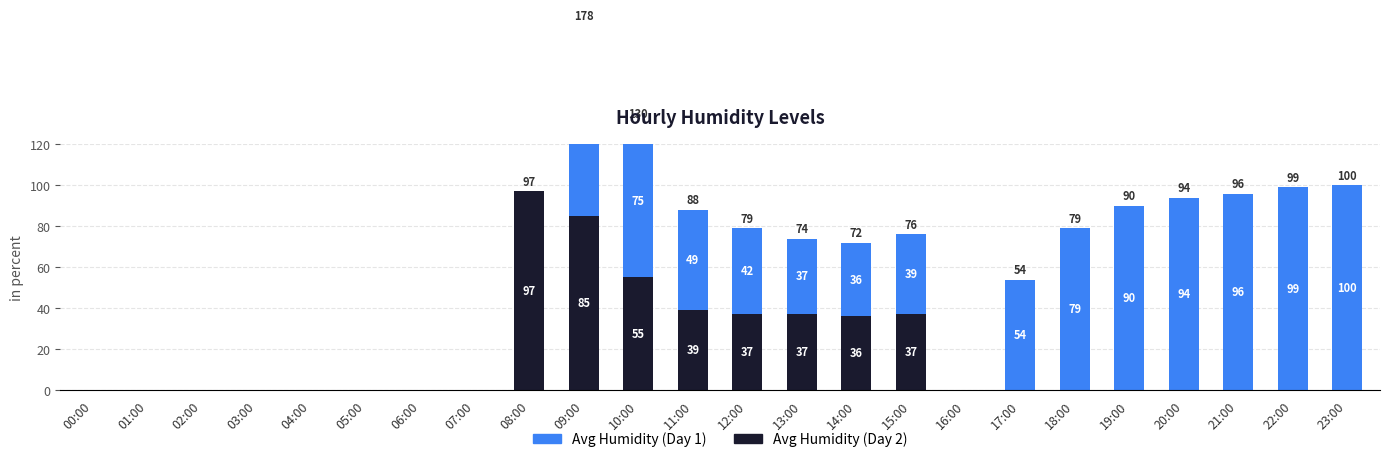

Reading right to left, transcribe all the data shown in this chart.

Avg Humidity (Day 2): 0	0	0	0	0	0	0	0	37	36	37	37	39	55	85	97	0	0	0	0	0	0	0	0
Avg Humidity (Day 1): 100	99	96	94	90	79	54	0	39	36	37	42	49	75	93	0	0	0	0	0	0	0	0	0